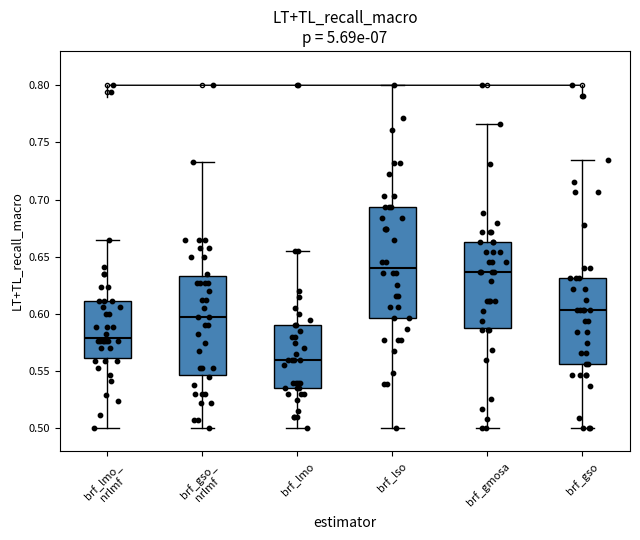

Reading left to right, read every box against the y-axis: the position of its median line, the range the box covers, and the ends of its whiskers. The values are not printed on the chart, so give them approximately, as read against the axis.

brf_lmo_ nrlmf: median 0.580, box 0.560 to 0.610, whiskers 0.500 to 0.665
brf_gso_ nrlmf: median 0.595, box 0.545 to 0.635, whiskers 0.500 to 0.730
brf_lmo: median 0.560, box 0.535 to 0.590, whiskers 0.500 to 0.655
brf_lso: median 0.640, box 0.595 to 0.695, whiskers 0.500 to 0.800
brf_gmosa: median 0.635, box 0.590 to 0.665, whiskers 0.500 to 0.765
brf_gso: median 0.605, box 0.555 to 0.630, whiskers 0.500 to 0.735